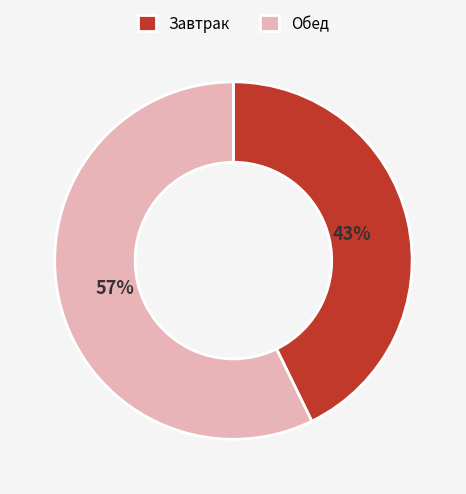

Between Обед and Завтрак, which is larger?

Обед